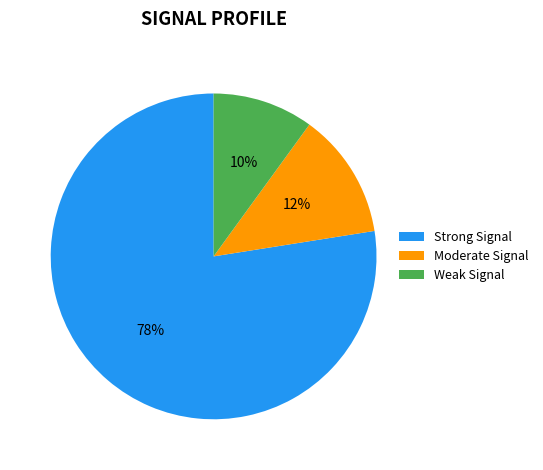

Approximately how many times larger is the value at Weak Signal compared to Moderate Signal?

0.8